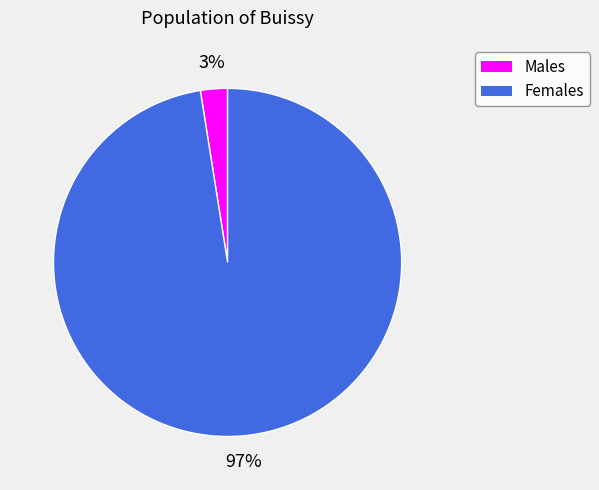

Do Males and Females together represent more than half of the pie?

Yes